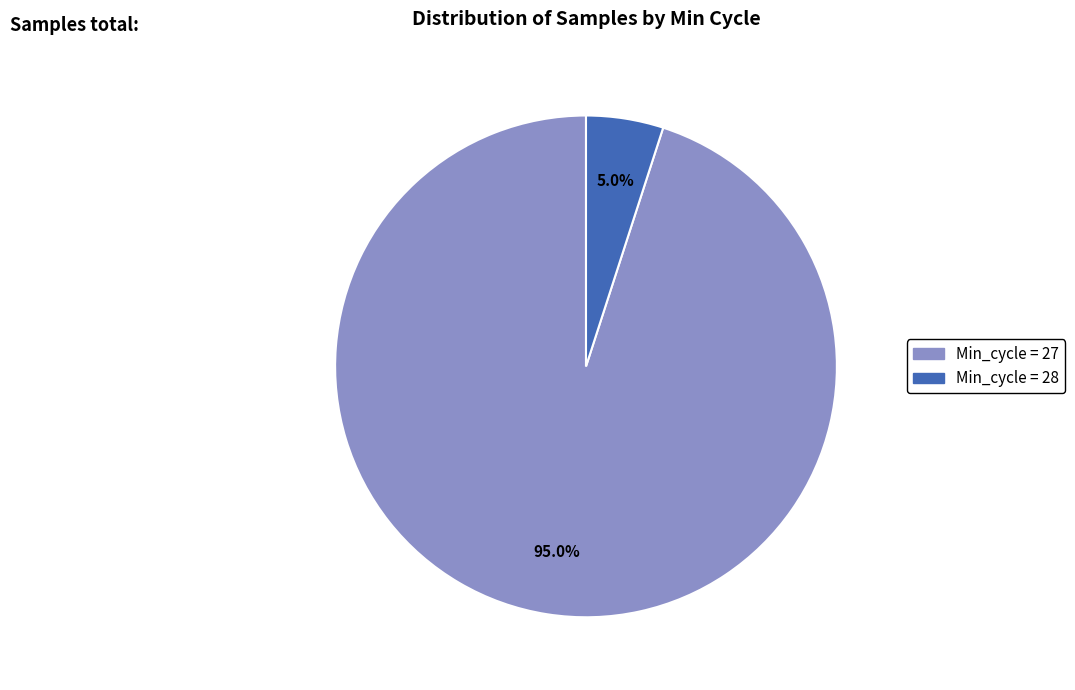

Is there a majority slice in this chart?

Yes